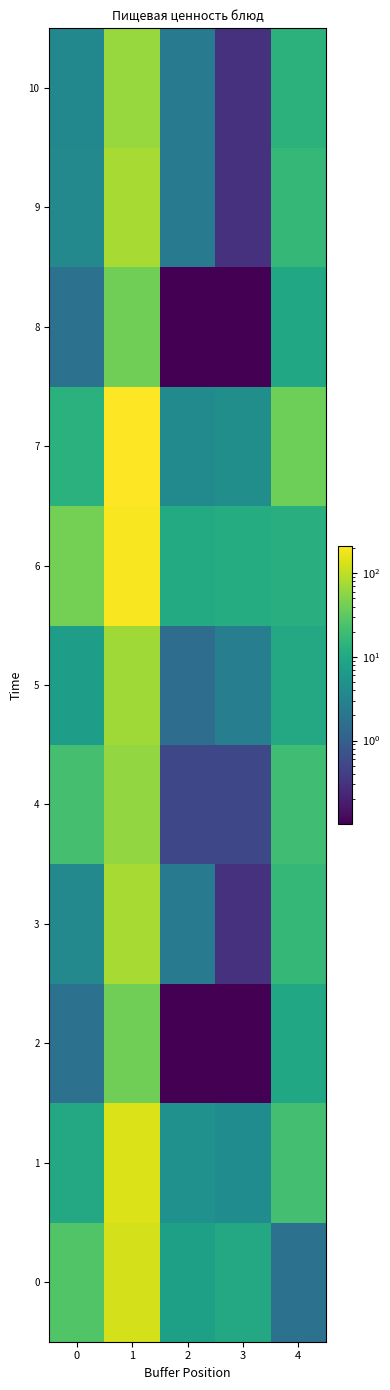

Rank the series at 3 from highest to lowest value.

6, 0, 7, 1, 5, 4, 3, 9, 10, 2, 8